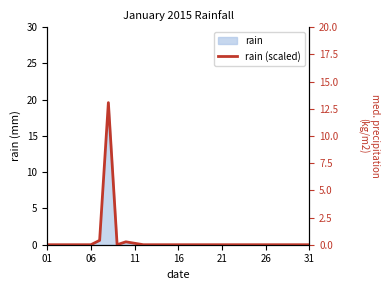

What is the label of the 1st point from the left?

01